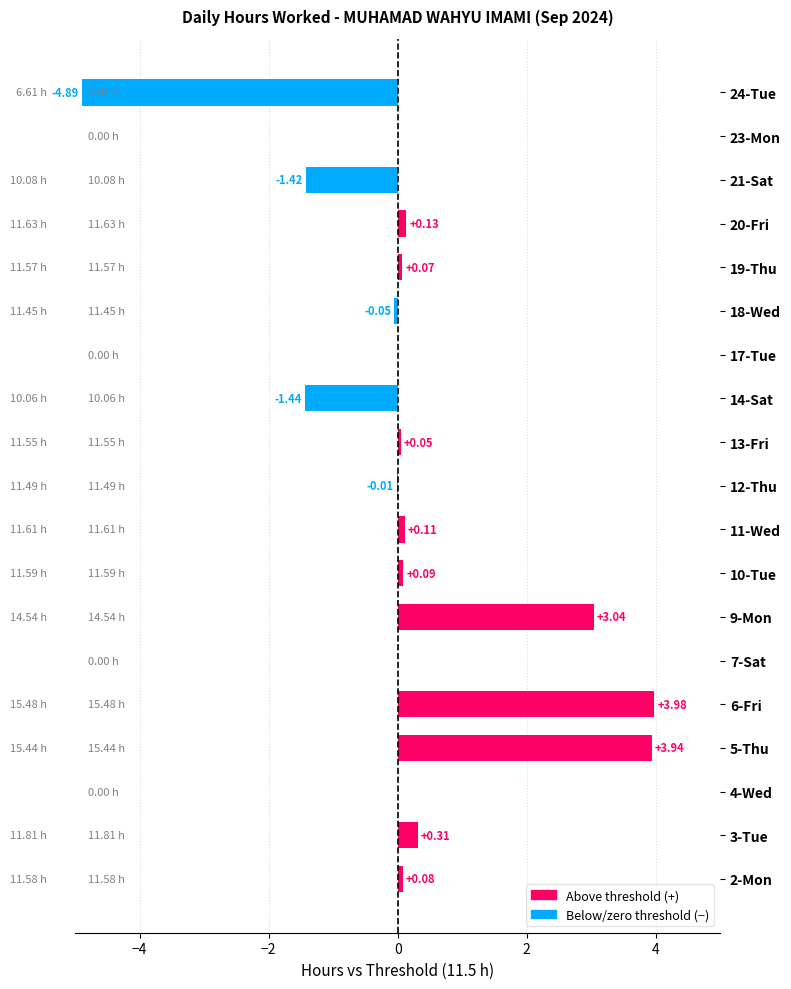

Which has a higher value, 24-Tue or 3-Tue?

3-Tue